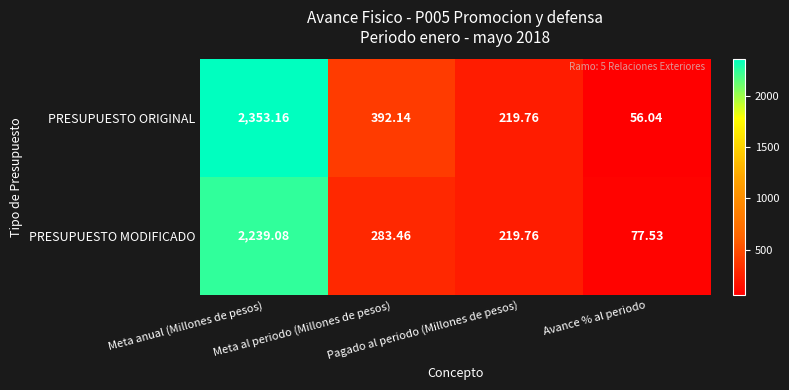

Rank the series by their maximum value, from lowest to highest.

PRESUPUESTO MODIFICADO, PRESUPUESTO ORIGINAL